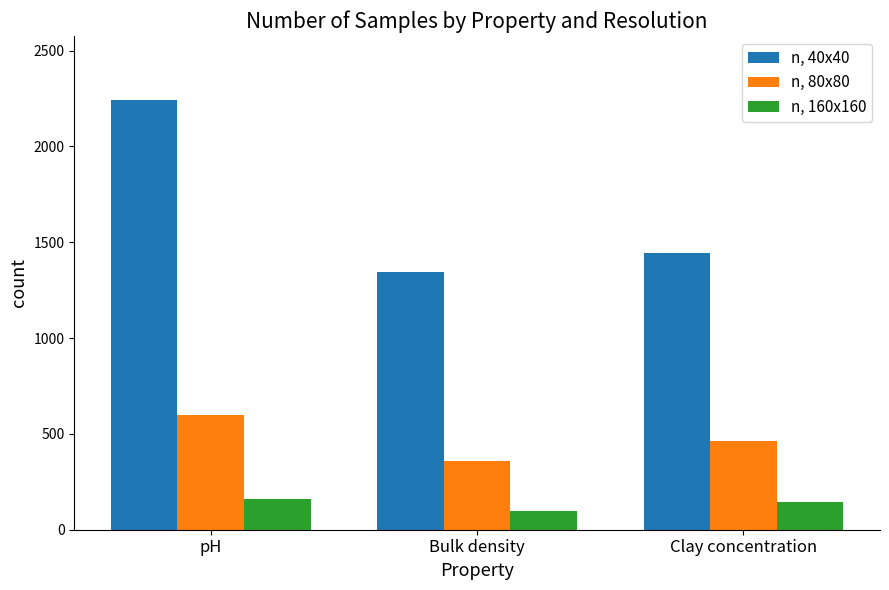

Reading right to left, transcribe all the data shown in this chart.

n, 40x40: 1444	1344	2240
n, 80x80: 462	358	601
n, 160x160: 143	100	161